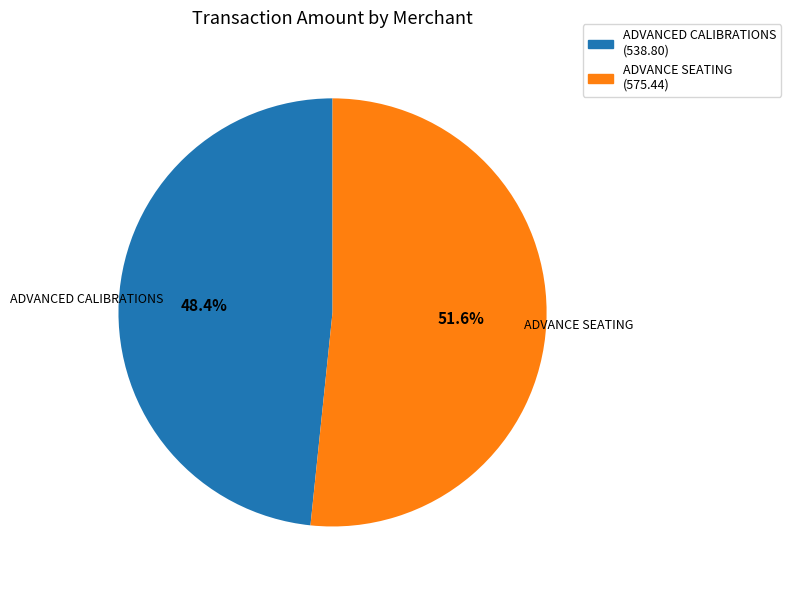

Approximately how many times larger is the value at ADVANCED CALIBRATIONS compared to ADVANCE SEATING?

0.9